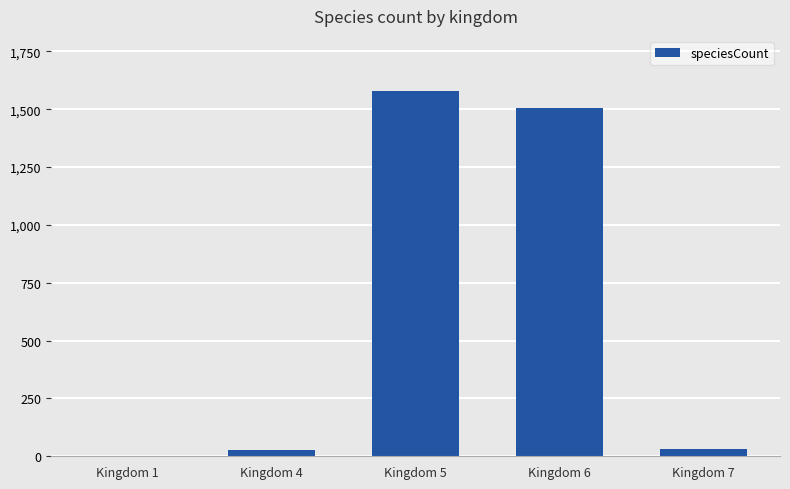

The value at Kingdom 5 is 1580. True or false?

True